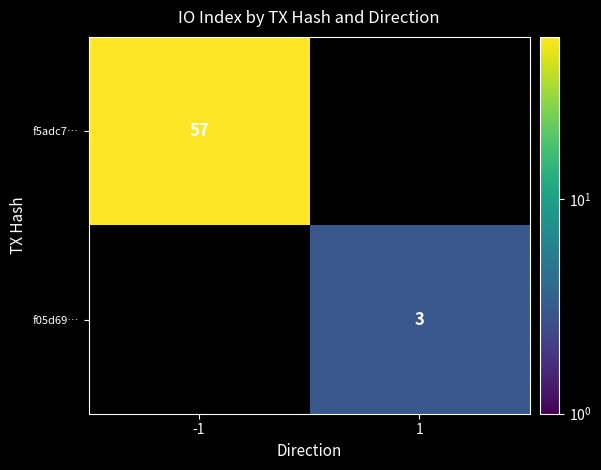

Is it true that f05d69… equals 5 at 1?

False